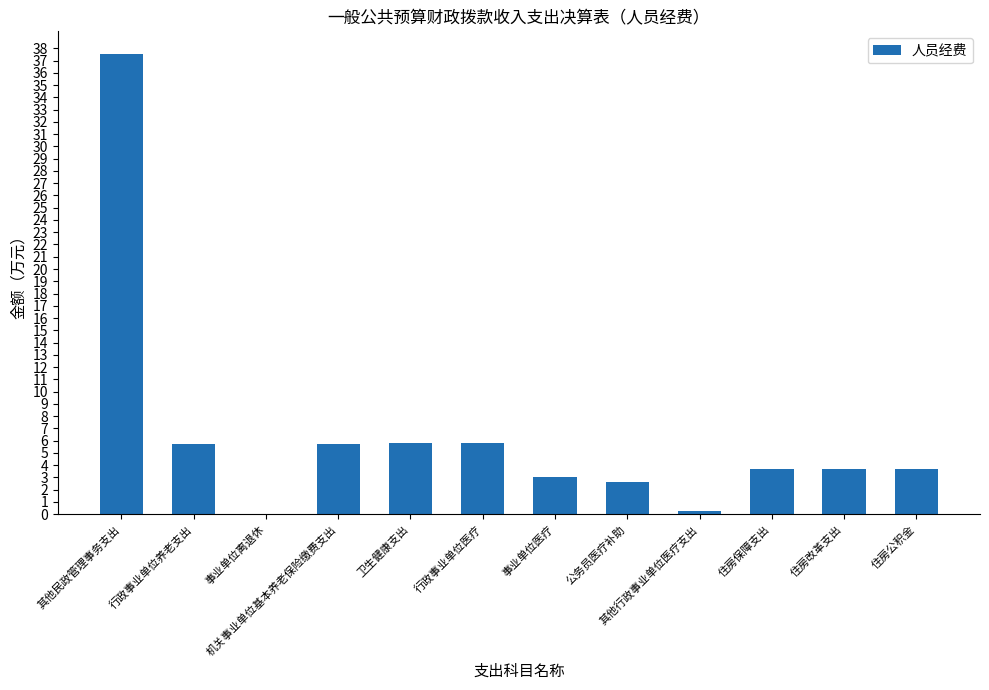

What is the greatest value displayed?

37.5